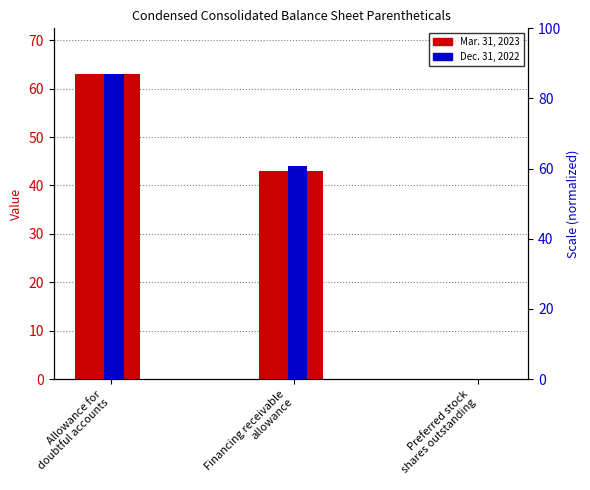

At how many categories does at least one series exceed 19?

2